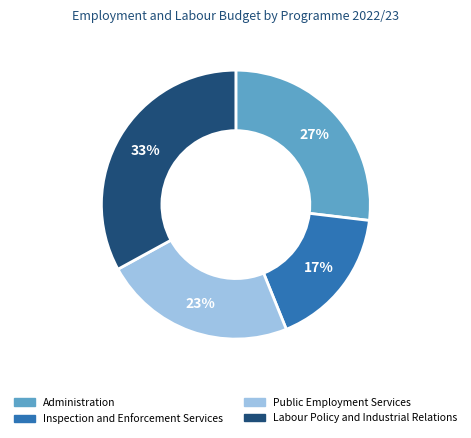

Which category has the smallest portion of the pie?

Inspection and Enforcement Services